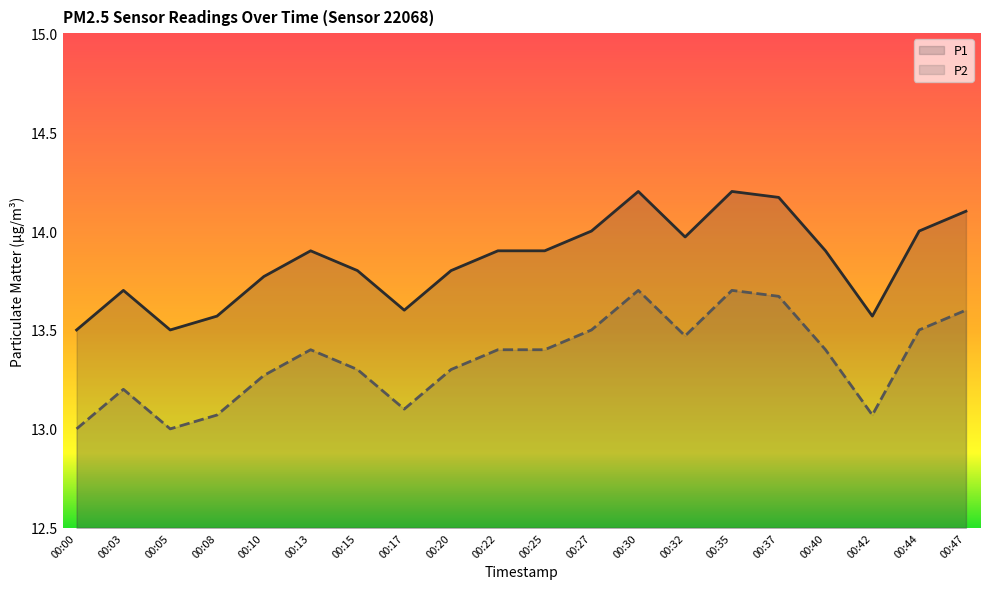

What is the spread (max minus min) of values at 00:10?

0.5